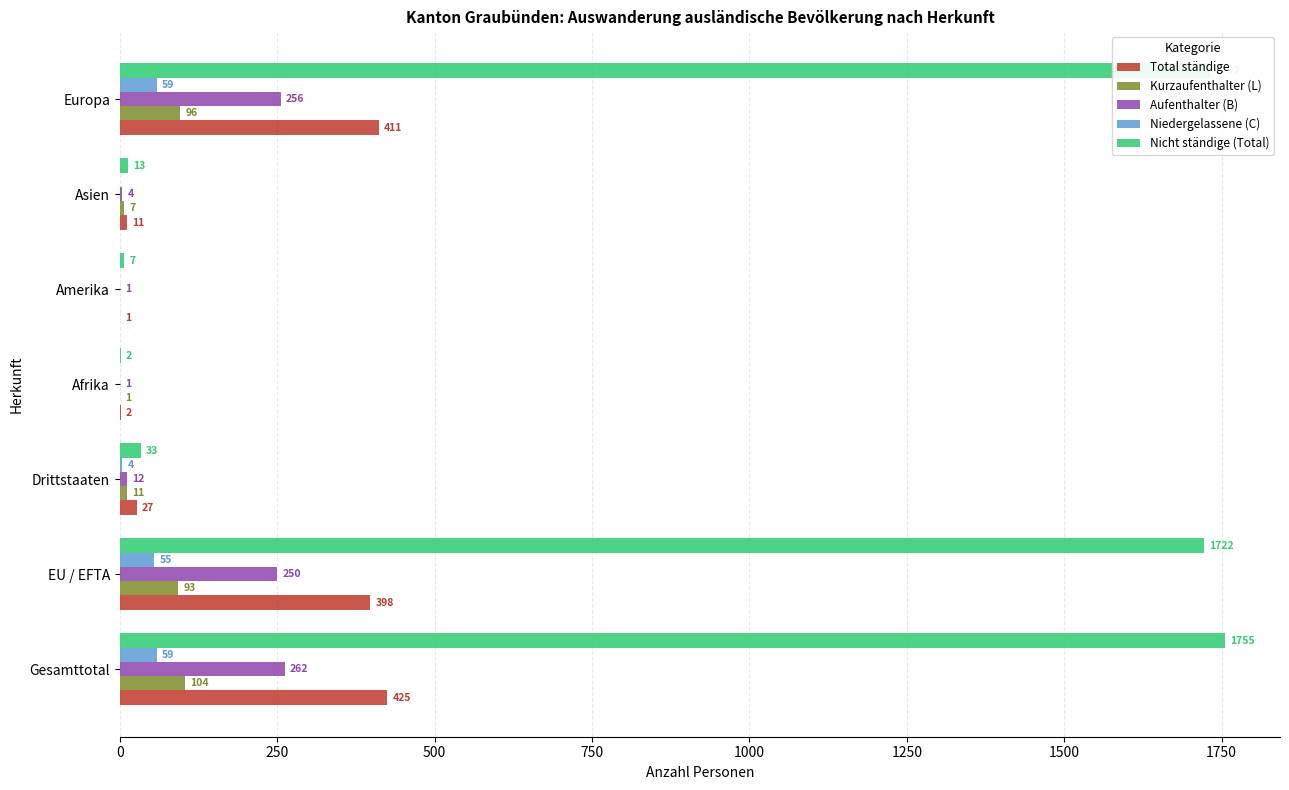

What is the sum of all Aufenthalter (B) values?

786